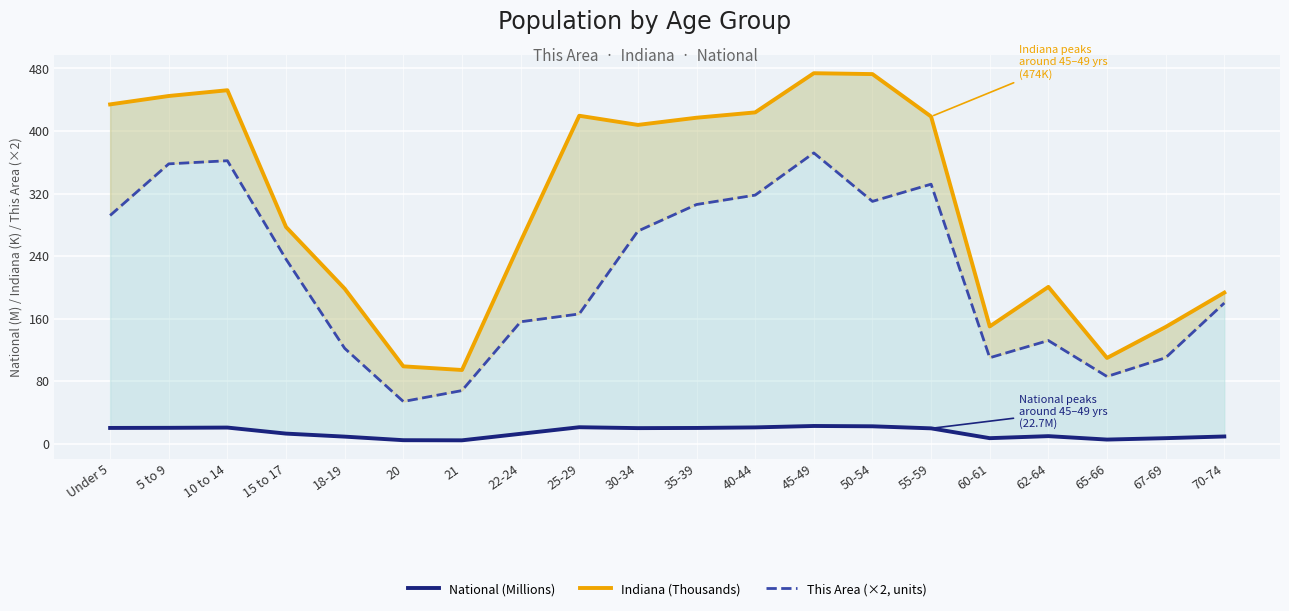

What is the average value of the This Area (×2, units) series?

217.1